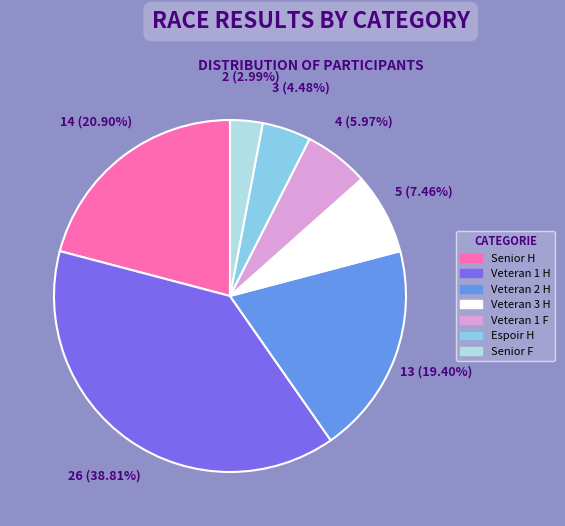

What is the largest slice in the pie chart?

Veteran 1 H